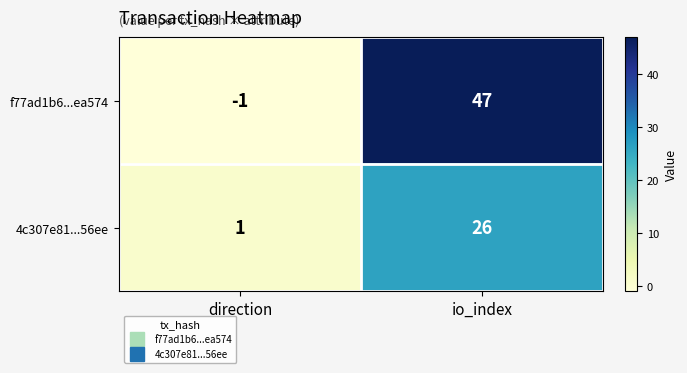

How many values in f77ad1b6...ea574 are below zero?

1